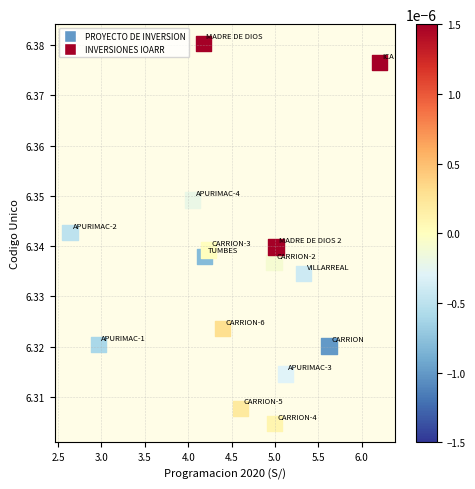

How many data points are displayed?

15